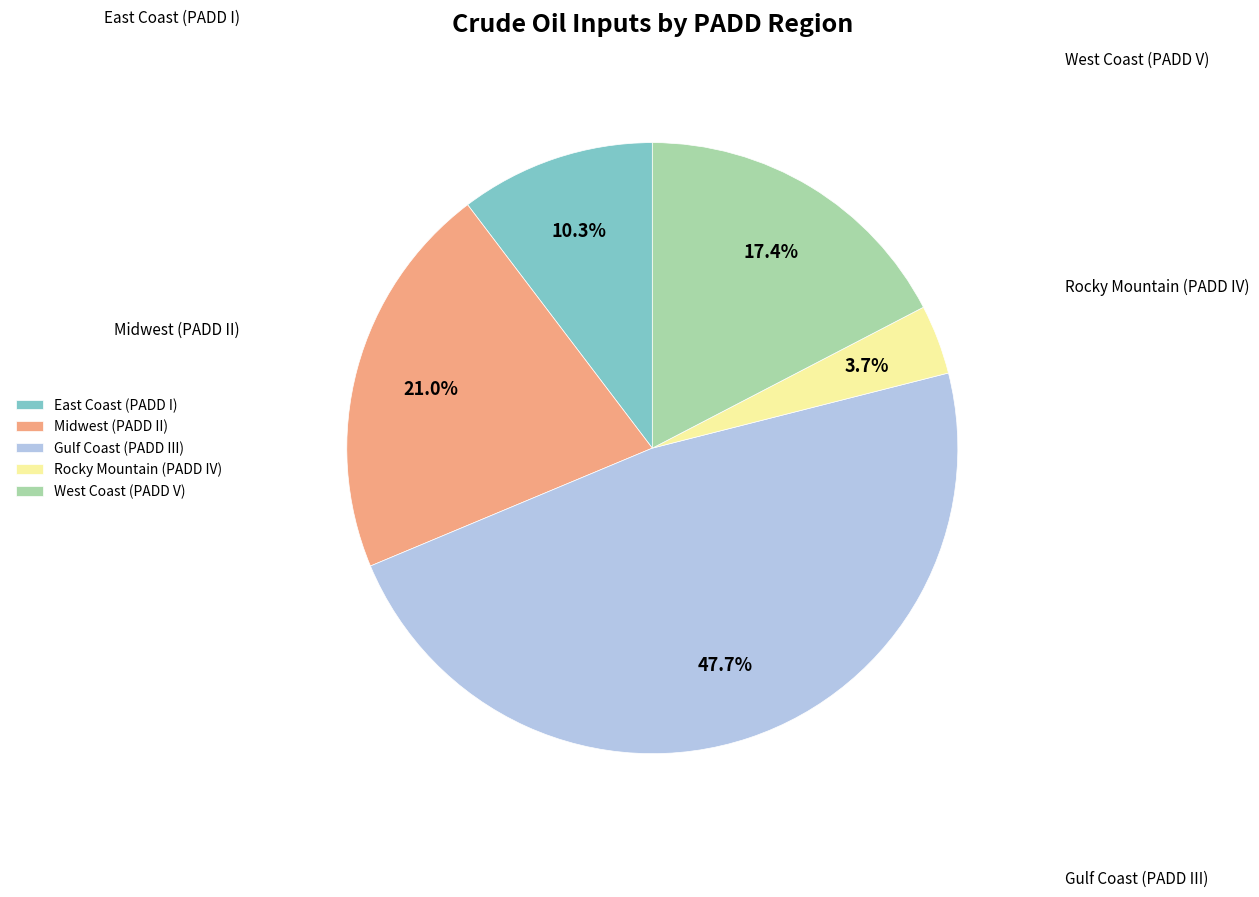

Rank the categories by value from highest to lowest.

Gulf Coast (PADD III), Midwest (PADD II), West Coast (PADD V), East Coast (PADD I), Rocky Mountain (PADD IV)